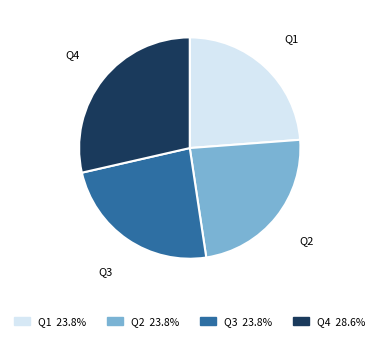

Is the sum of Q1 and Q3 greater than half?

No